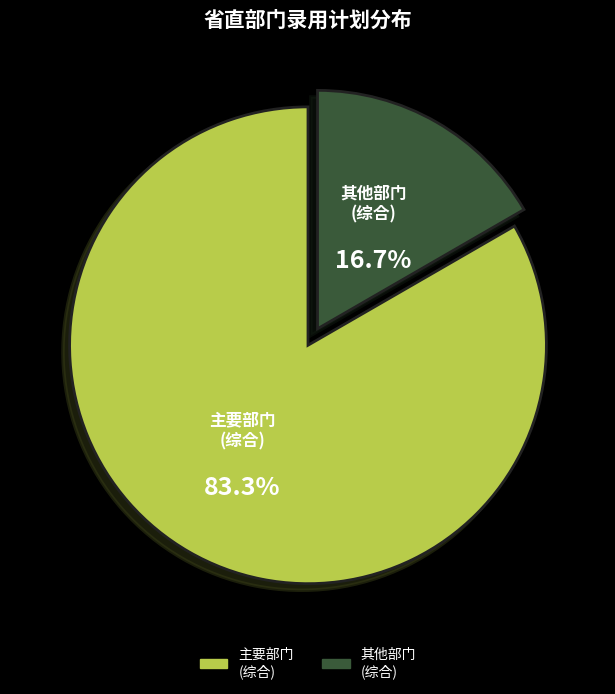

Does any single category account for the majority?

Yes